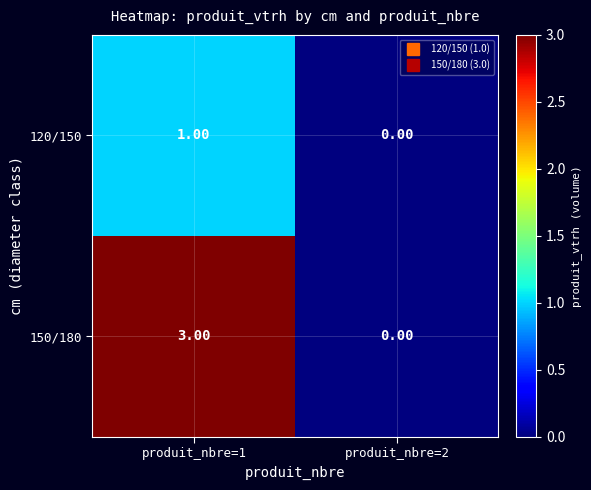

List the series in order of their peak value, lowest first.

120/150, 150/180